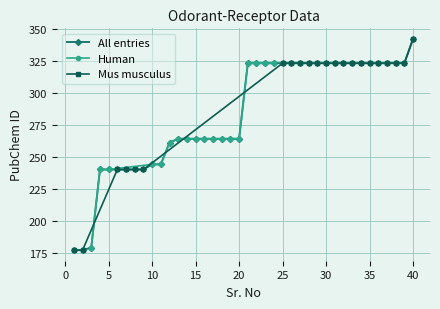

What is the value of the PubChem (cumulative) point at the 17th from the left?

264